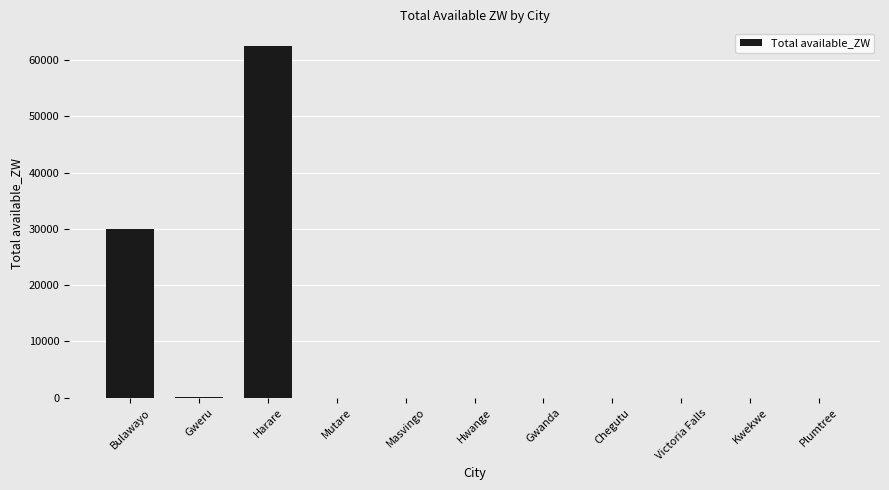

True or false: the data shows 19991.1 at Plumtree.

False